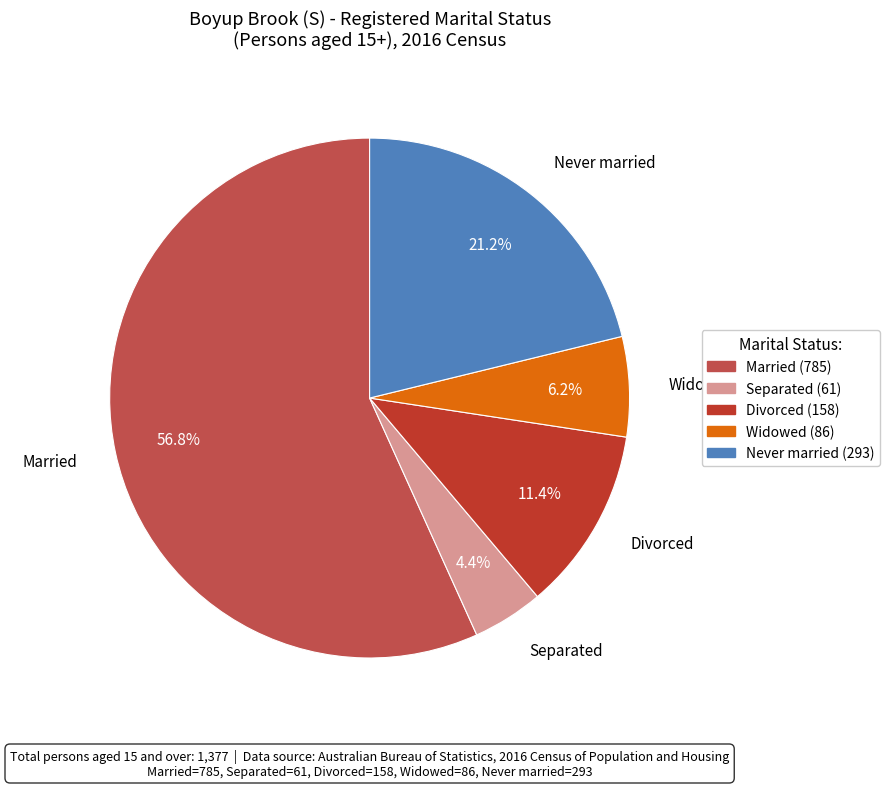

Is there a majority slice in this chart?

Yes